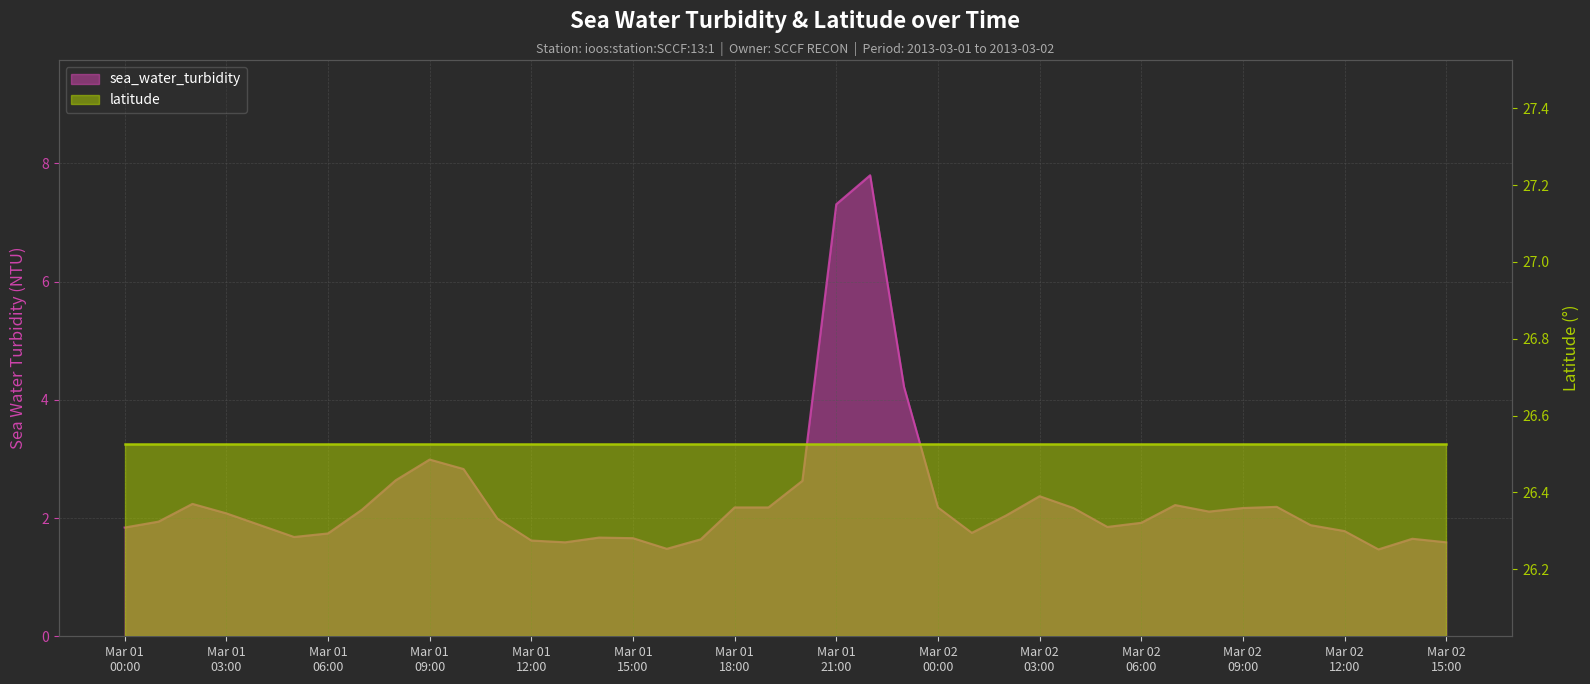

Does the chart display data point markers on the line(s)?

No